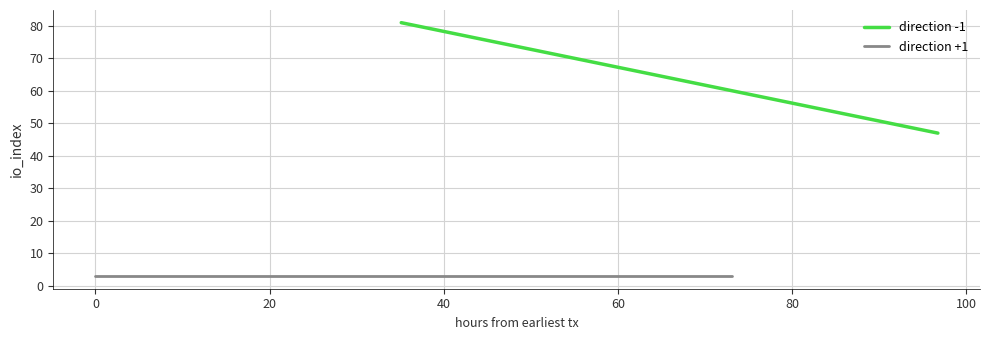

Rank the series by their maximum value, from lowest to highest.

direction +1, direction -1